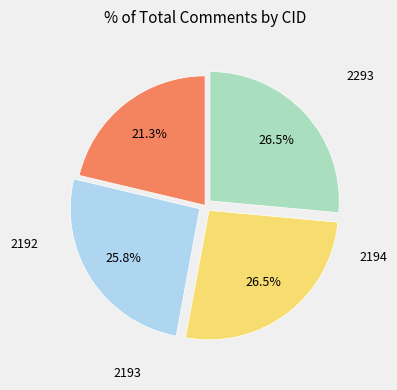

Is there a majority slice in this chart?

No